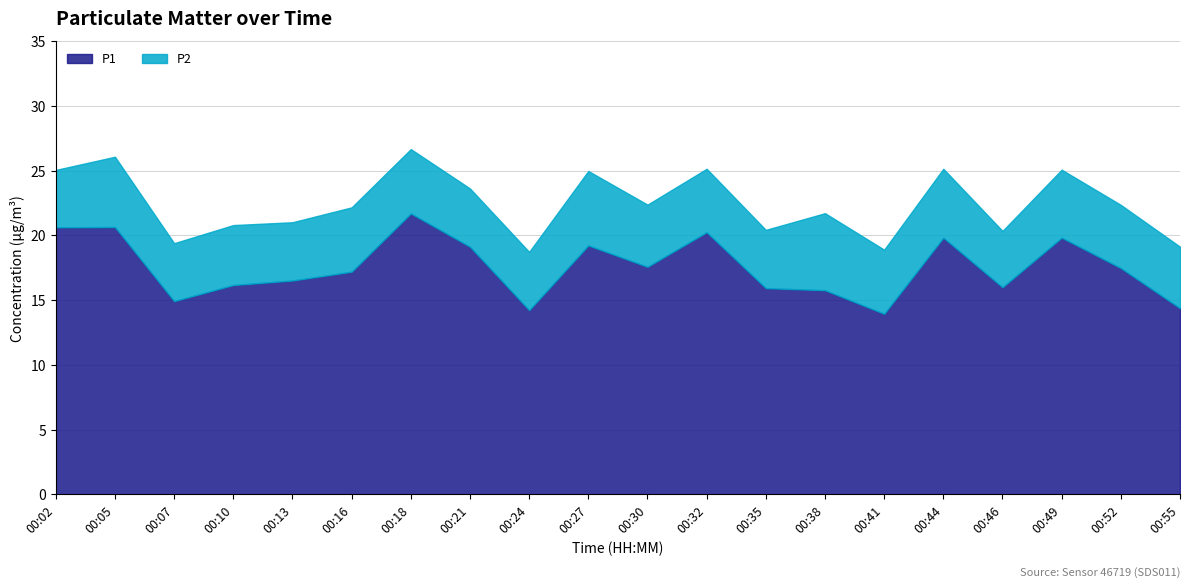

True or false: the data shows 16.2 at 00:10.

True